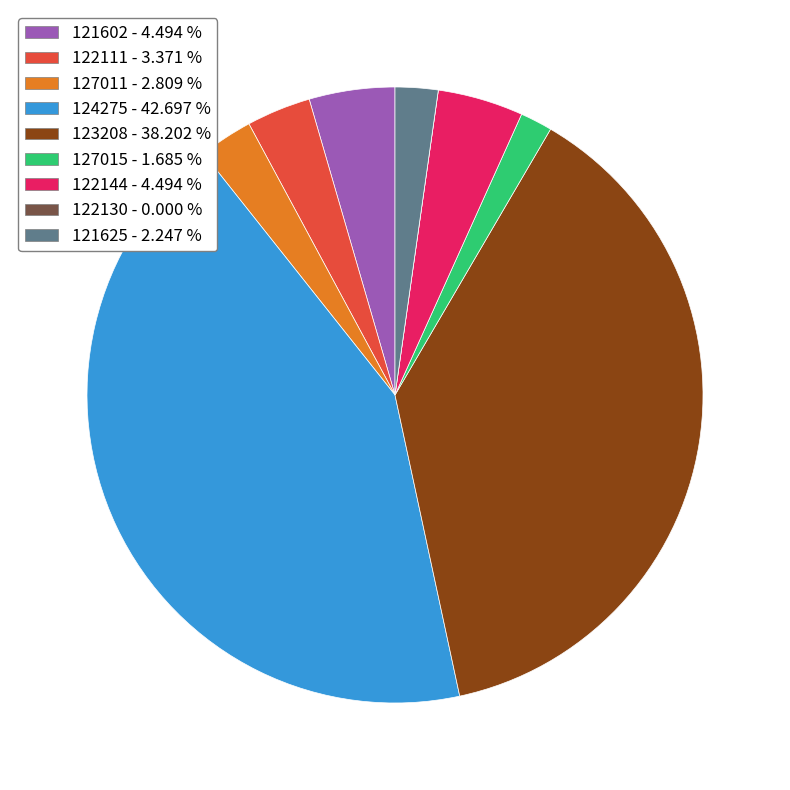

Is the sum of 122144 and 127011 greater than half?

No